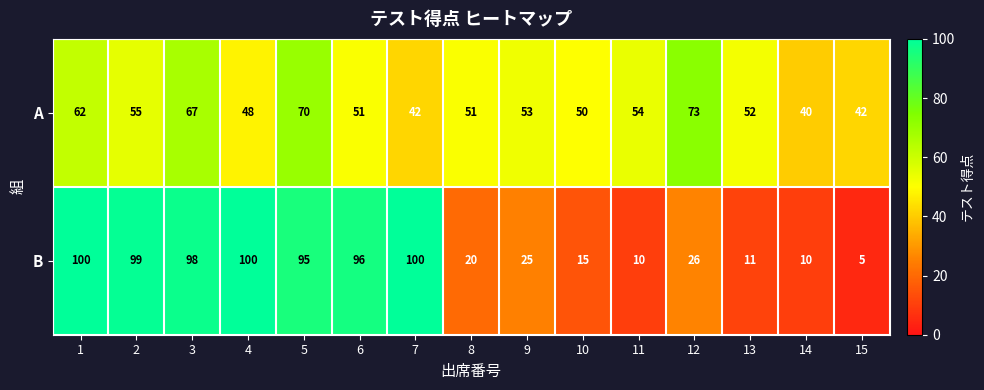

What is the total value across all series at 4?

148